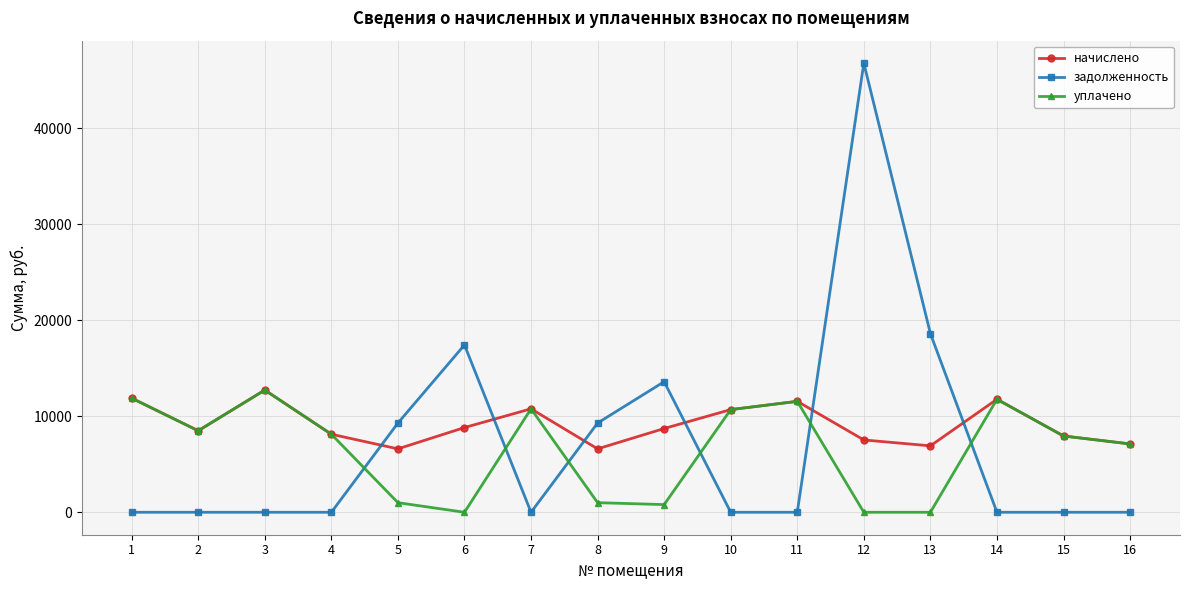

How many data points in начислено are less than 8727?

8